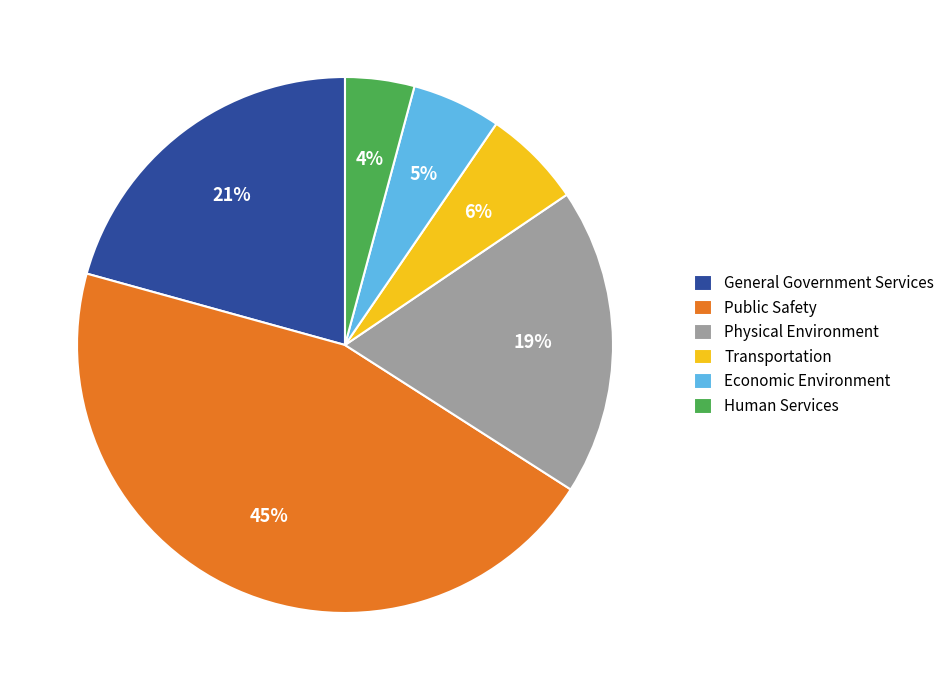

Count the number of slices in the pie.

6